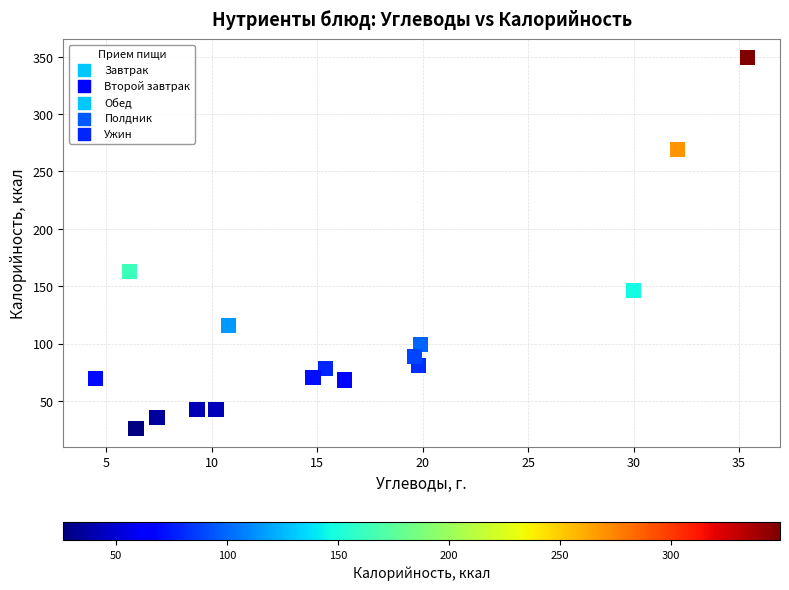

What is the range of Y values (max minus min)?

323.1